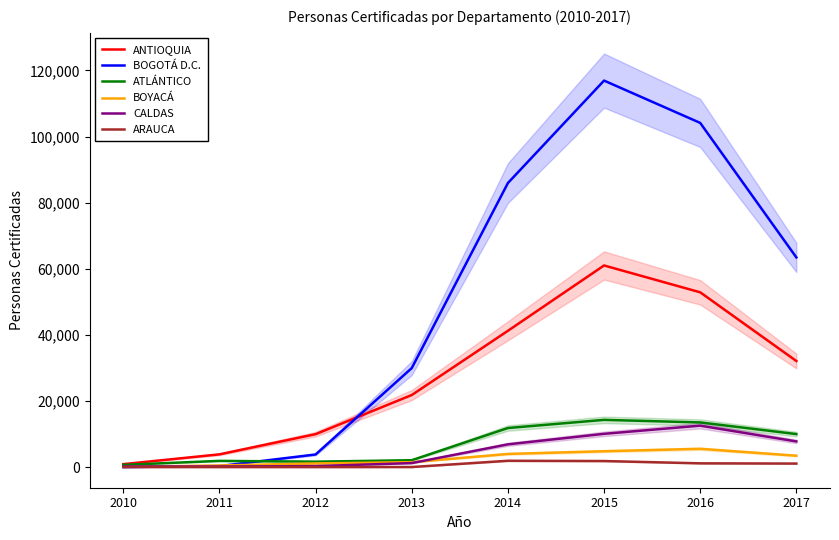

List the series in order of their peak value, lowest first.

ARAUCA, BOYACÁ, CALDAS, ATLÁNTICO, ANTIOQUIA, BOGOTÁ D.C.